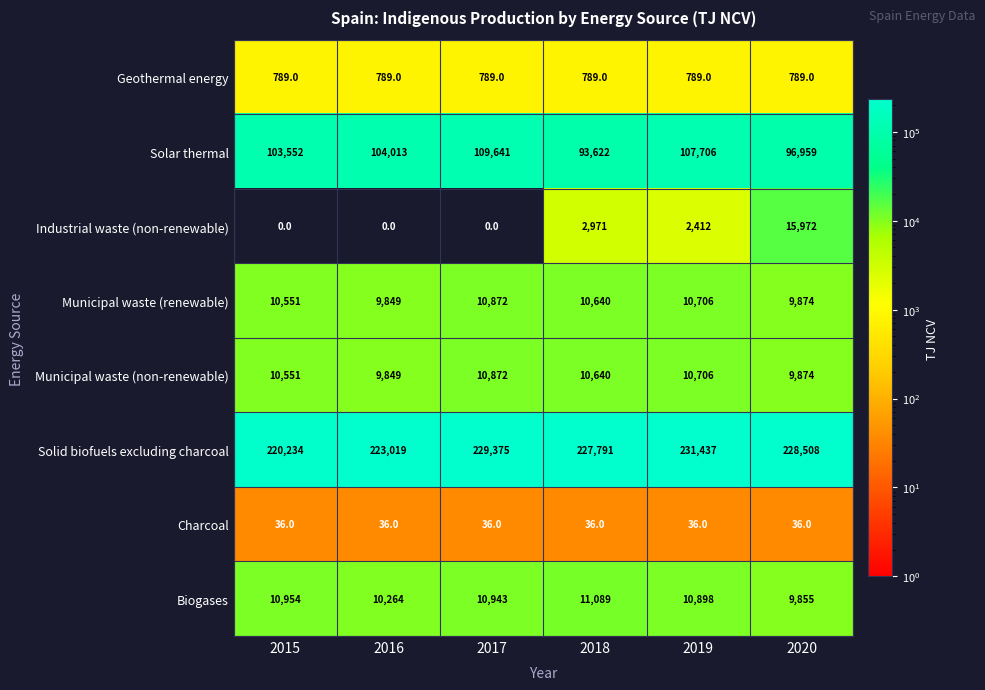

At which category does the chart reach its peak across all series?

2019